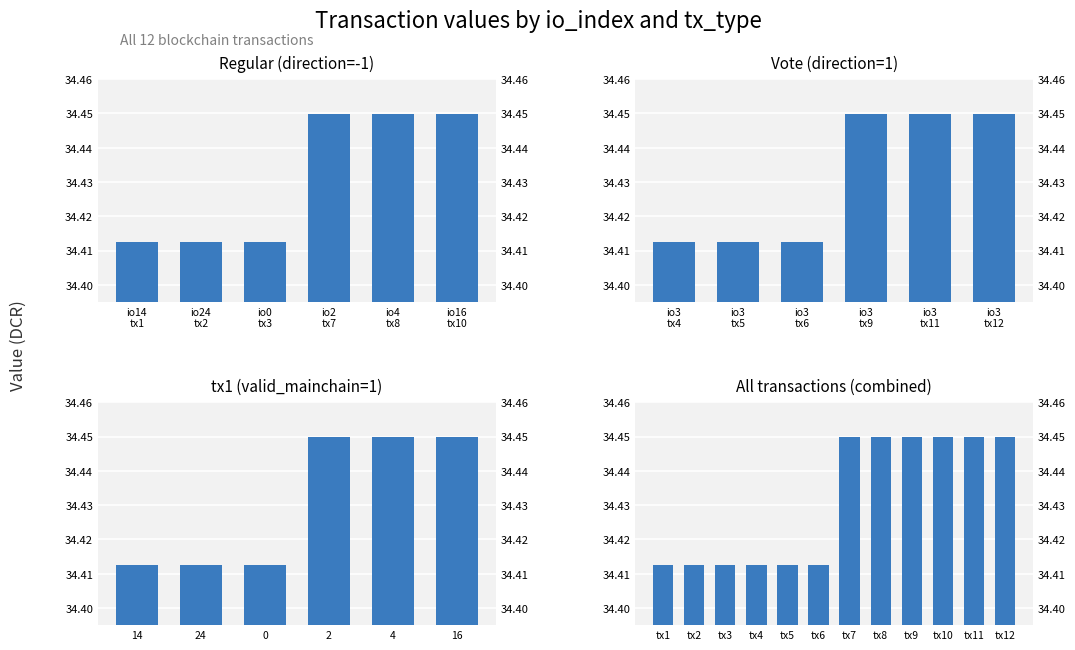

What is the maximum value for Vote?

34.4